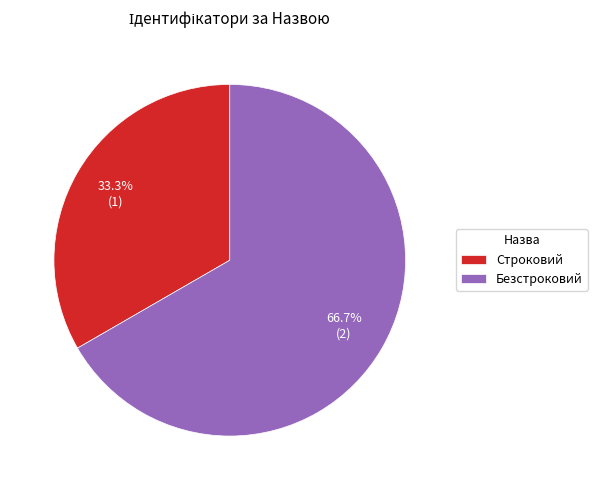

Is it true that Безстроковий is 67% of the pie?

True